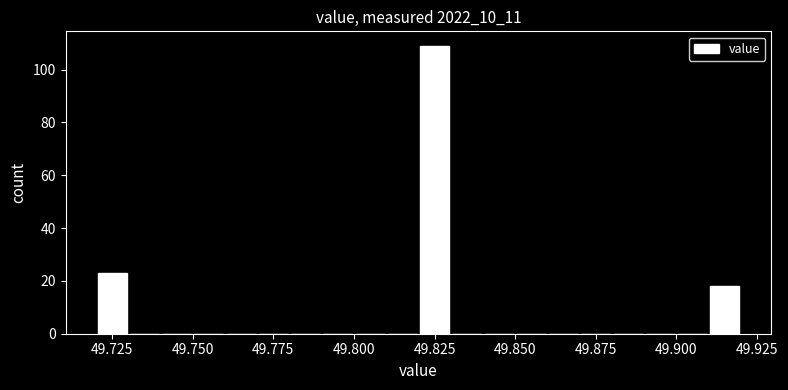

Read against the x-axis, roughly where is the centre of the tallest bar?

49.825